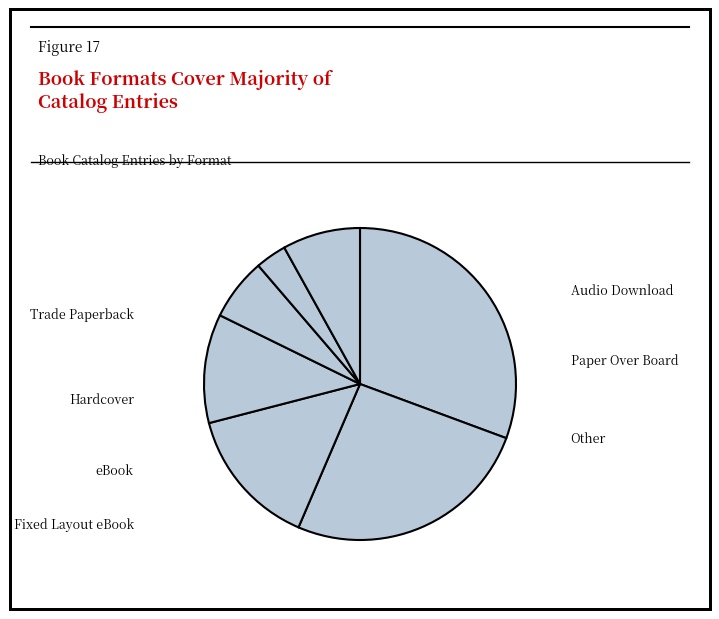

What is the change in value from Hardcover to eBook?

-7